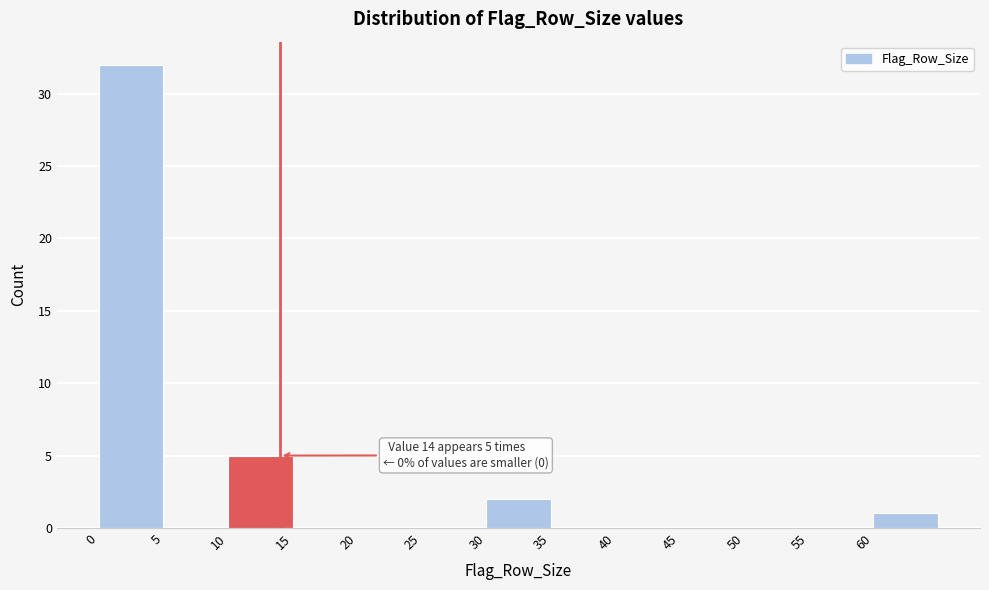

Over which range of the x-axis is the bar tallest?

0 to 5